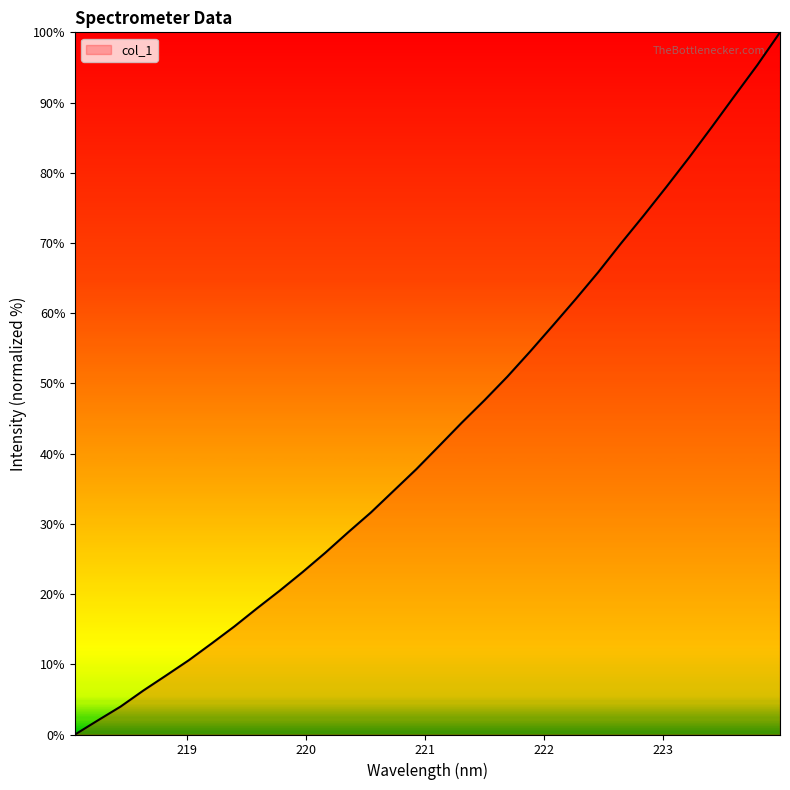

What is the greatest value displayed?

100.0